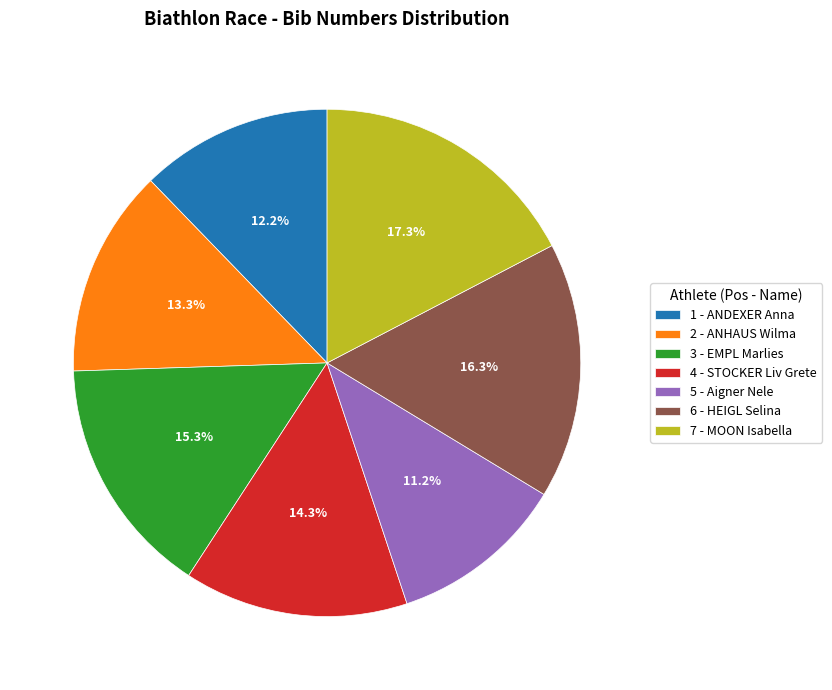

To the nearest percent, what is the difference between the 4 - STOCKER Liv Grete and 6 - HEIGL Selina slice percentages?

2%